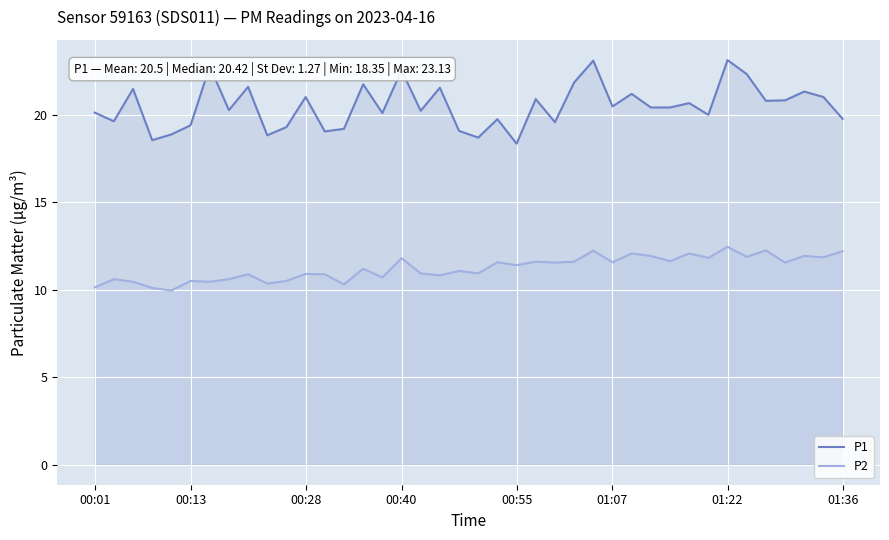

True or false: P1 and P2 cross at least once.

False